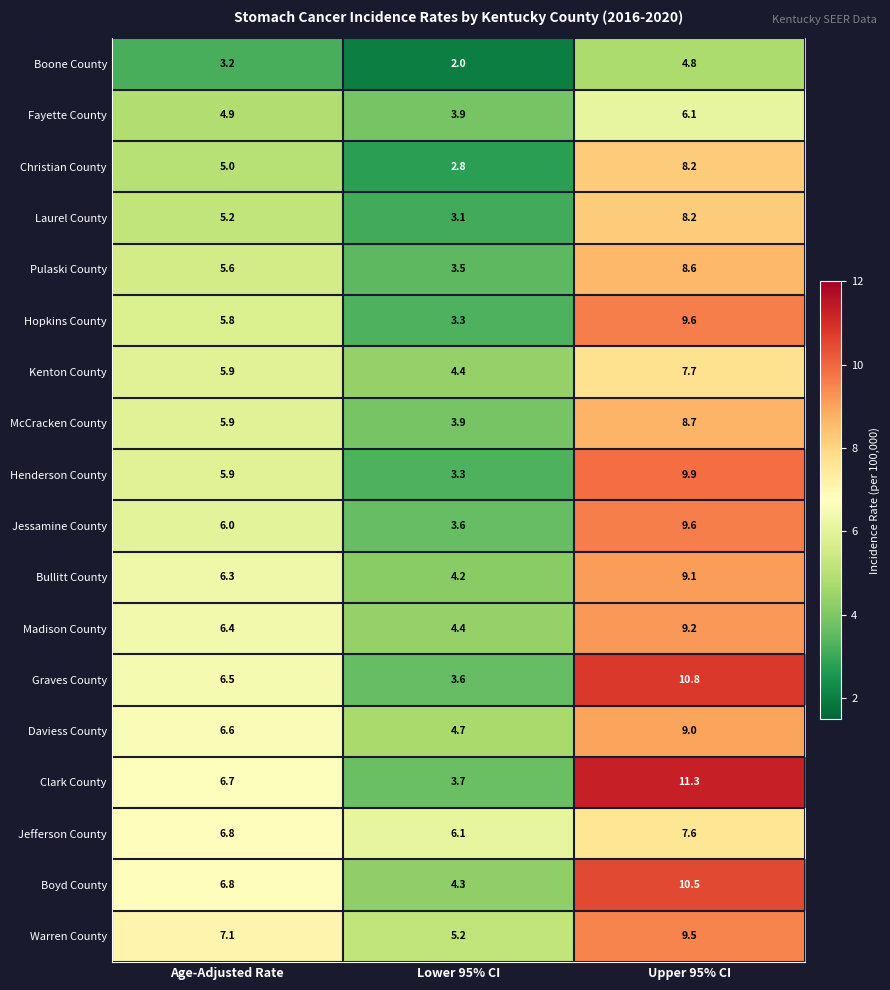

At which category does the chart reach its minimum across all series?

Lower 95% CI